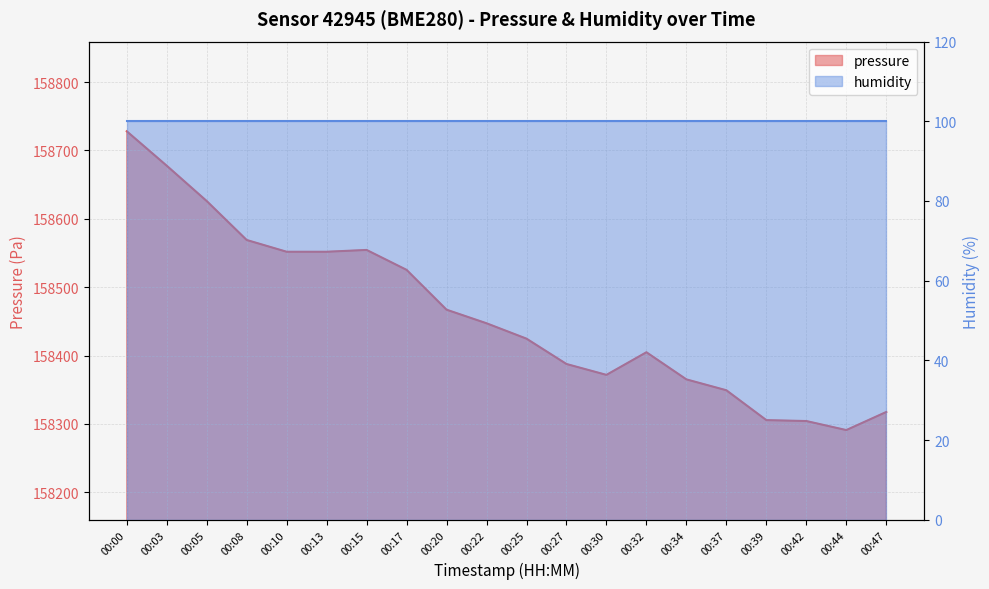

How many values are below 158447?

10